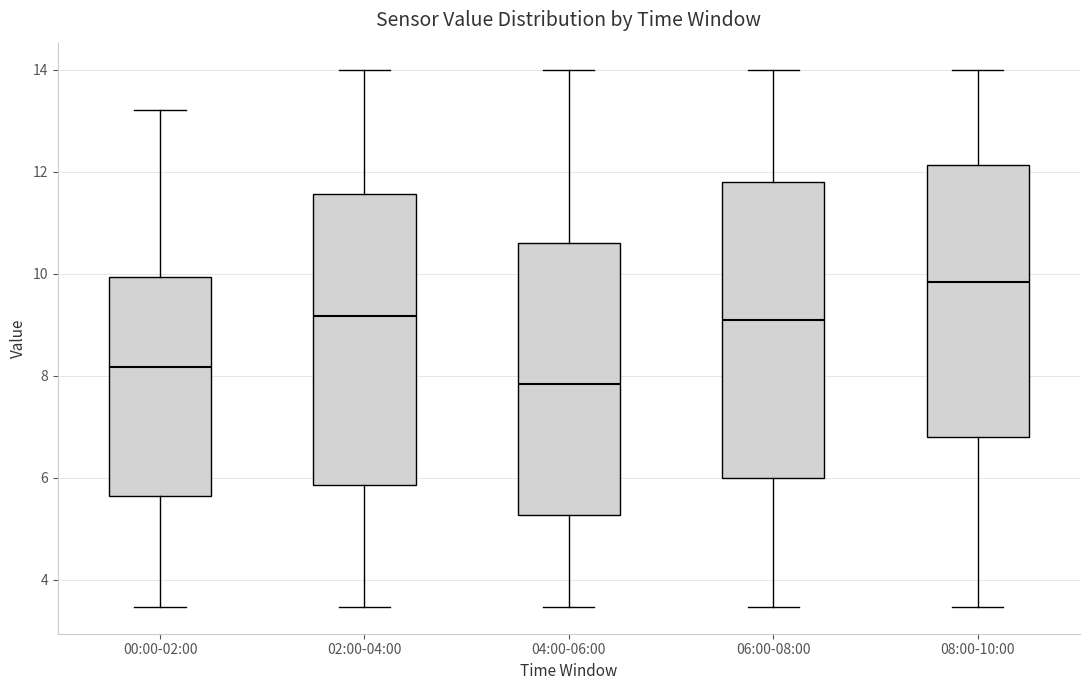

Where does the upper whisker of the box for 06:00-08:00 end on the y-axis? The values are not printed on the chart, so give them approximately, as read against the axis.

14.0